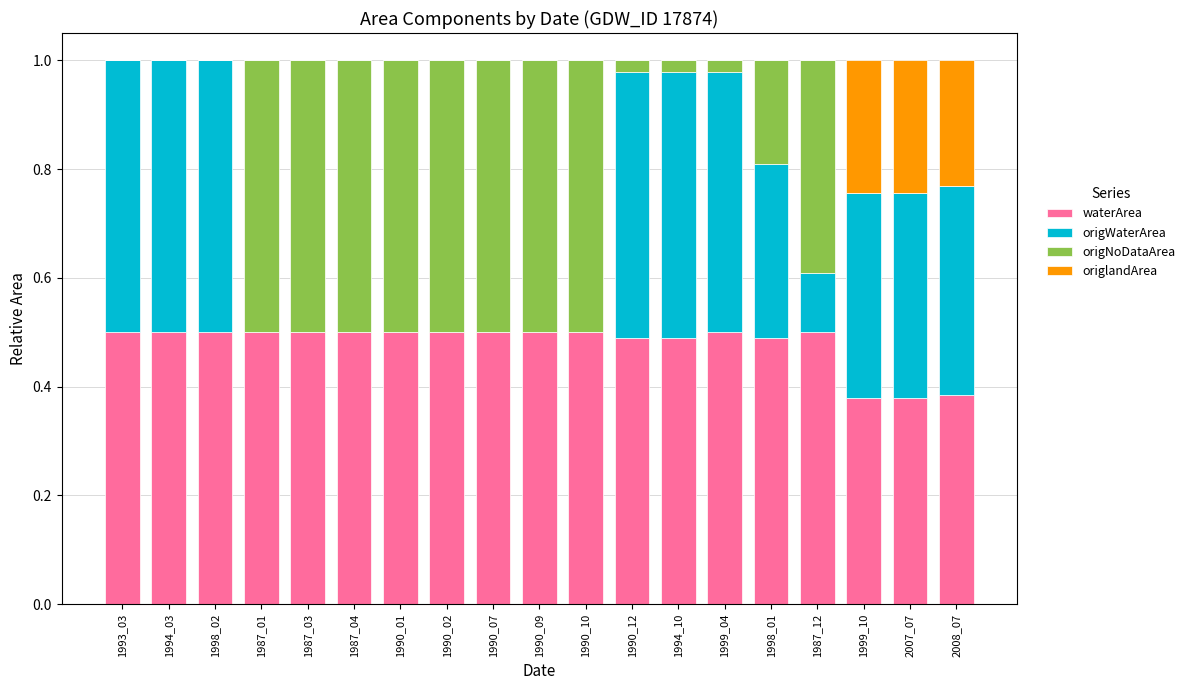

The waterArea series shows 0.5 at 1990_01. True or false?

True